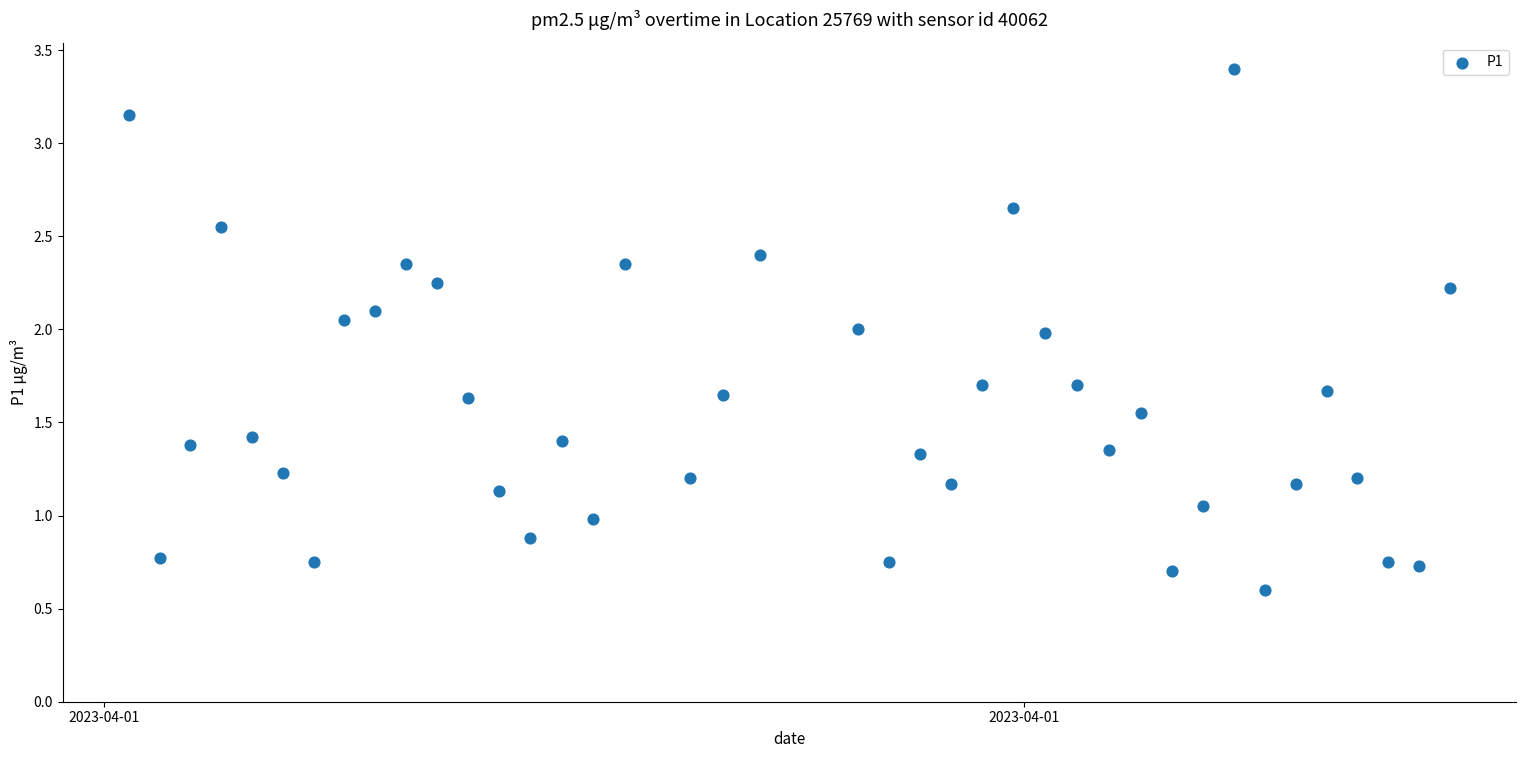

How many points are shown in the scatter plot?

40